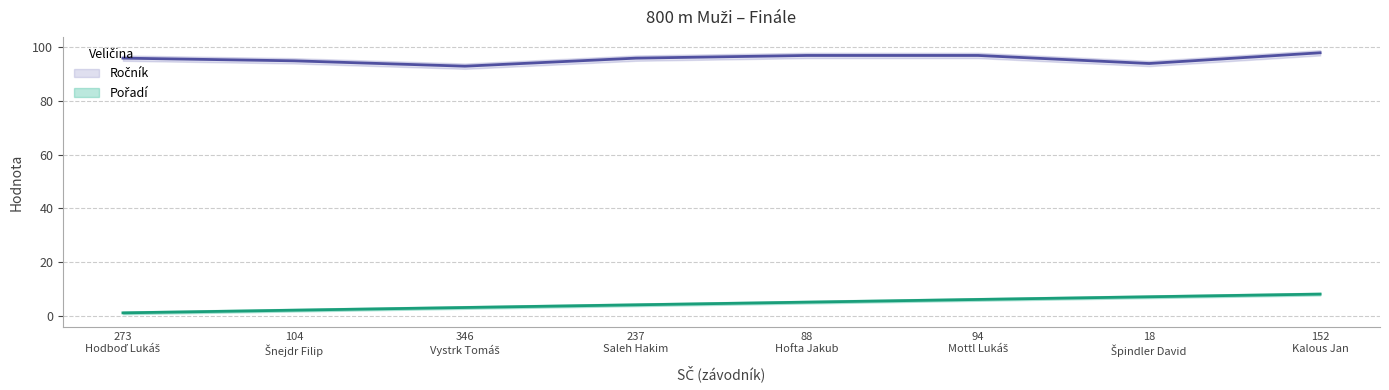

At how many categories does at least one series exceed 75?

8